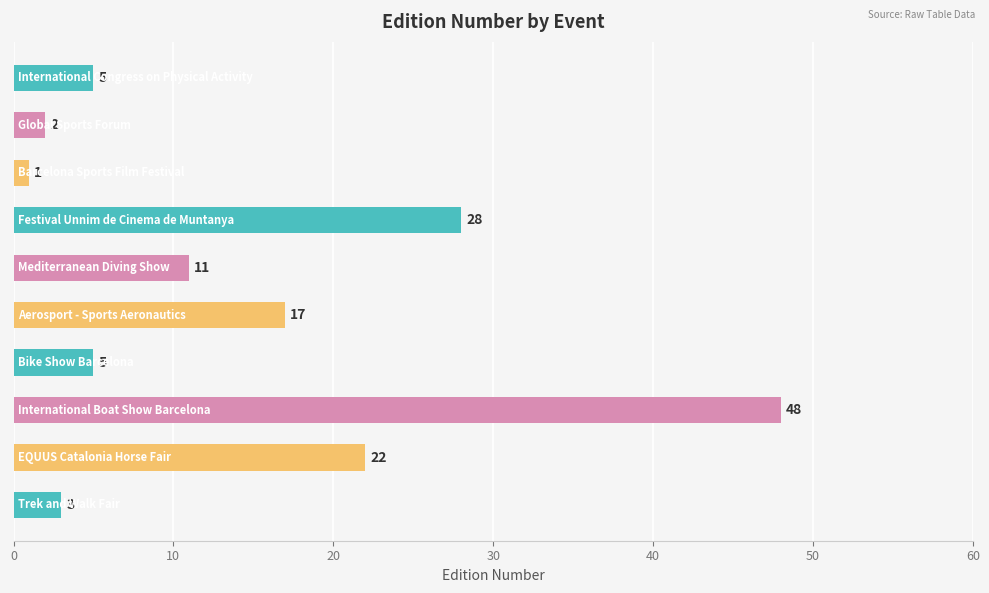

Does the chart contain stacked bars?

No